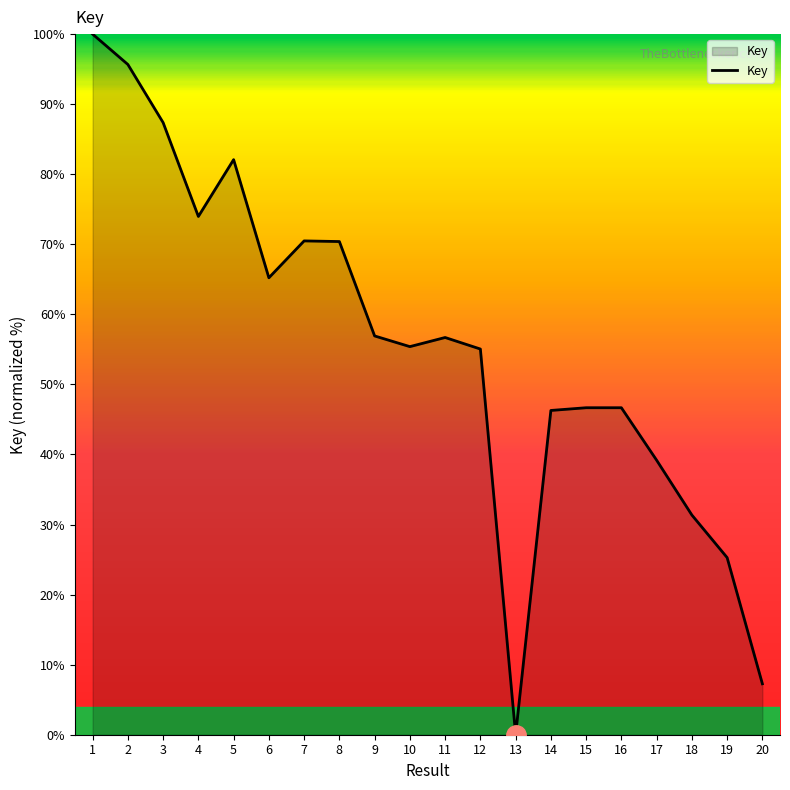

The value at 15 is 78.9. True or false?

False